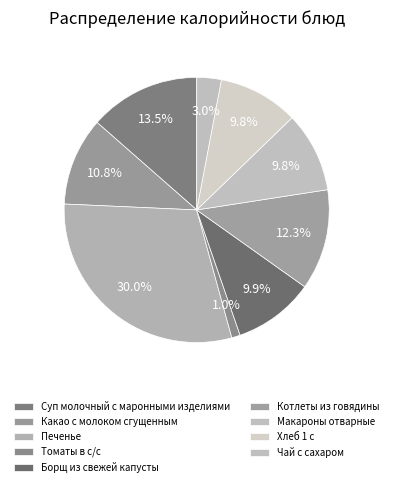

Which category has the biggest portion of the pie?

Печенье